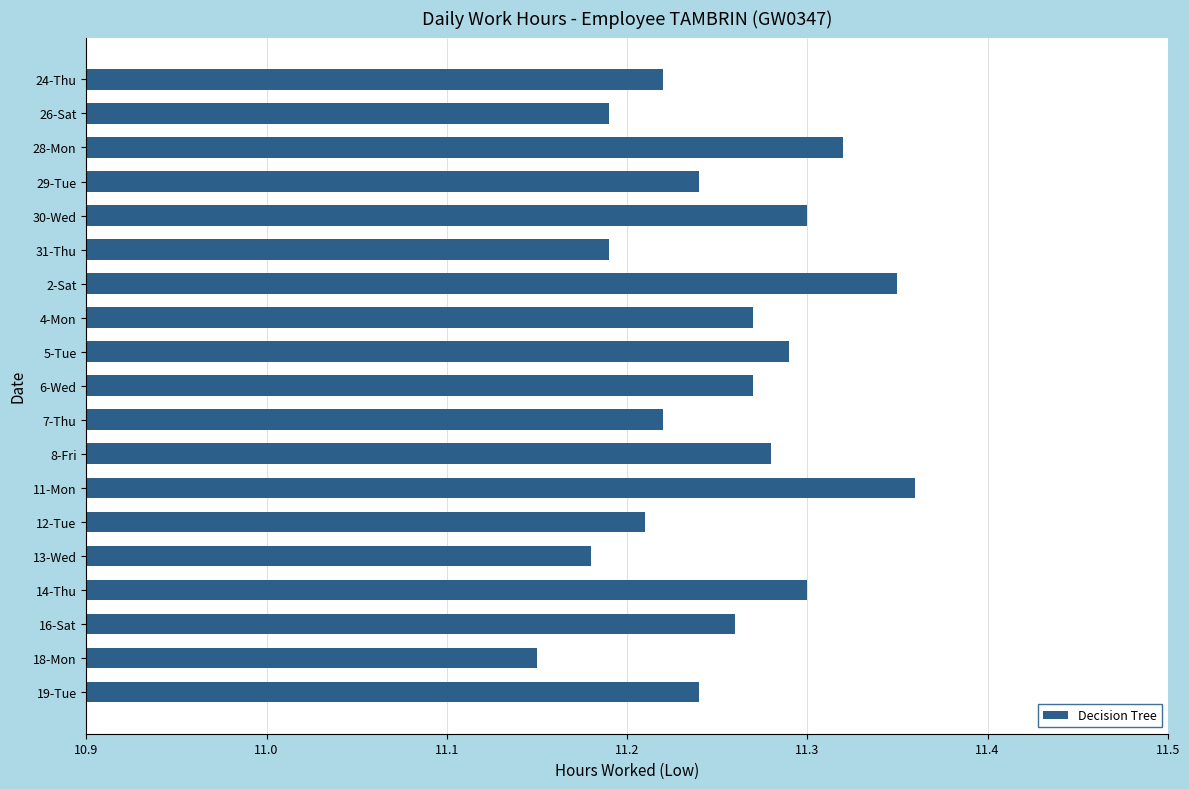

What position from the bottom is 26-Sat?

18